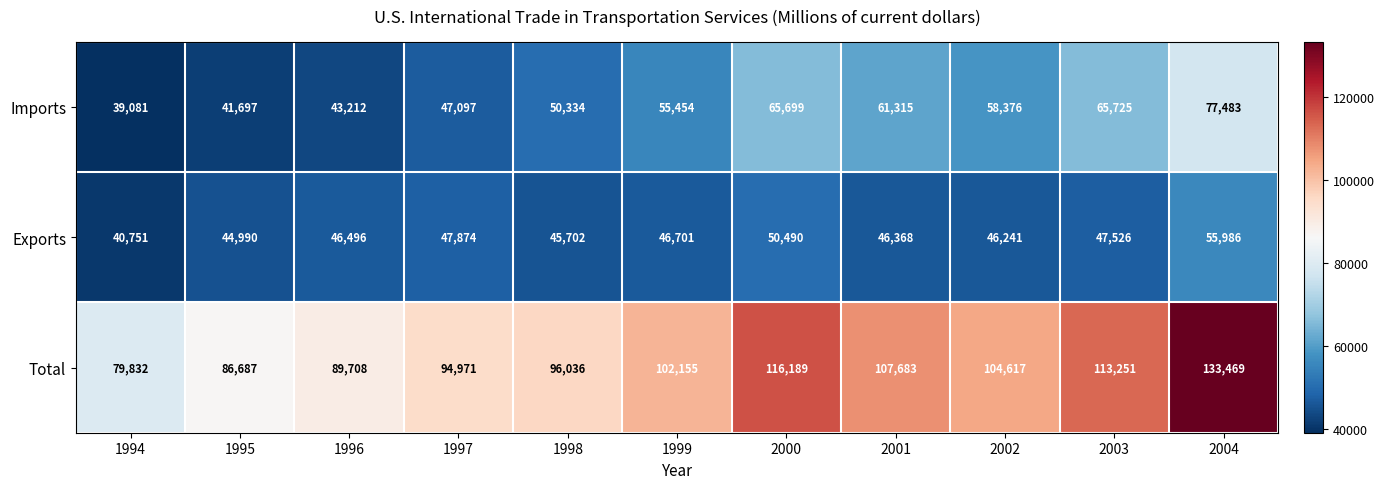

List the labels in order of Exports value, smallest first.

1994, 1995, 1998, 2002, 2001, 1996, 1999, 2003, 1997, 2000, 2004